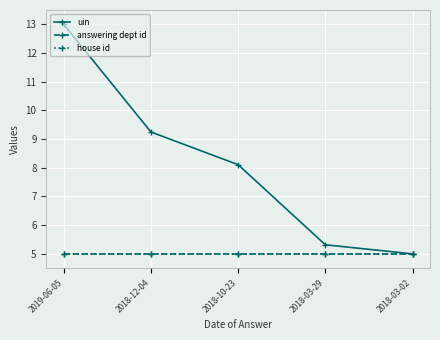

What is the spread (max minus min) of values at 2018-12-04?

4.2